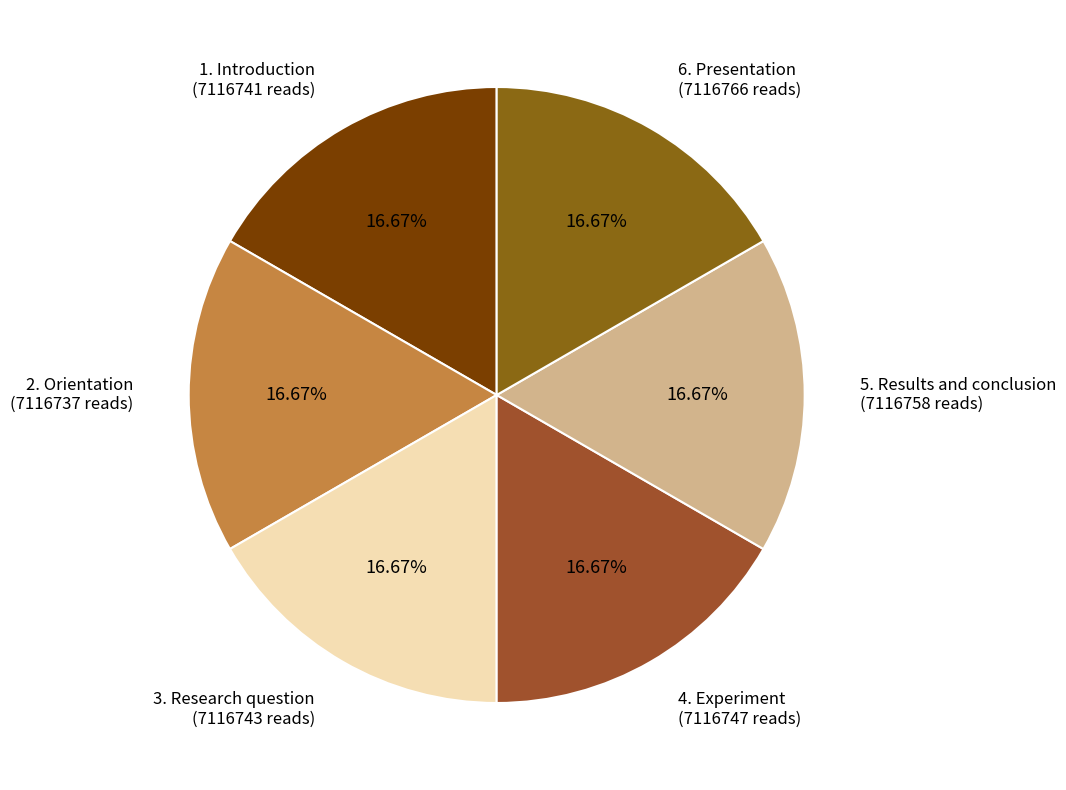

Count the number of slices in the pie.

6